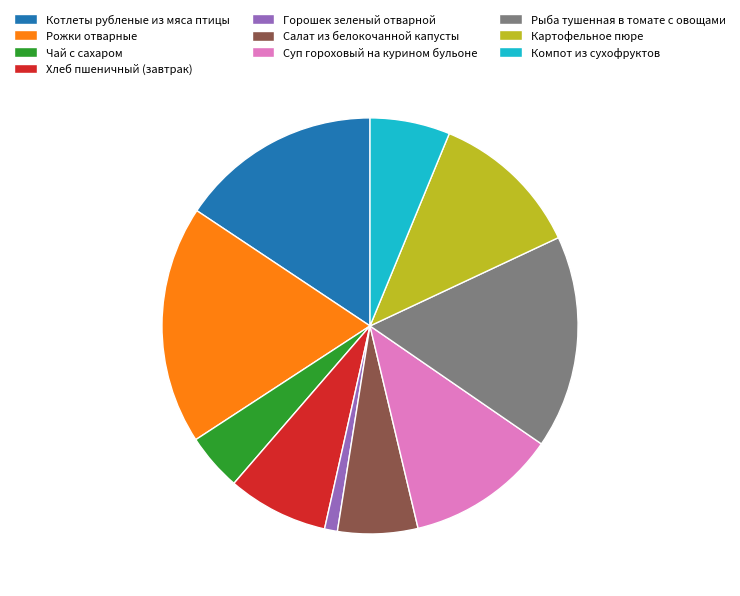

Is the sum of Котлеты рубленые из мяса птицы and Чай с сахаром greater than half?

No